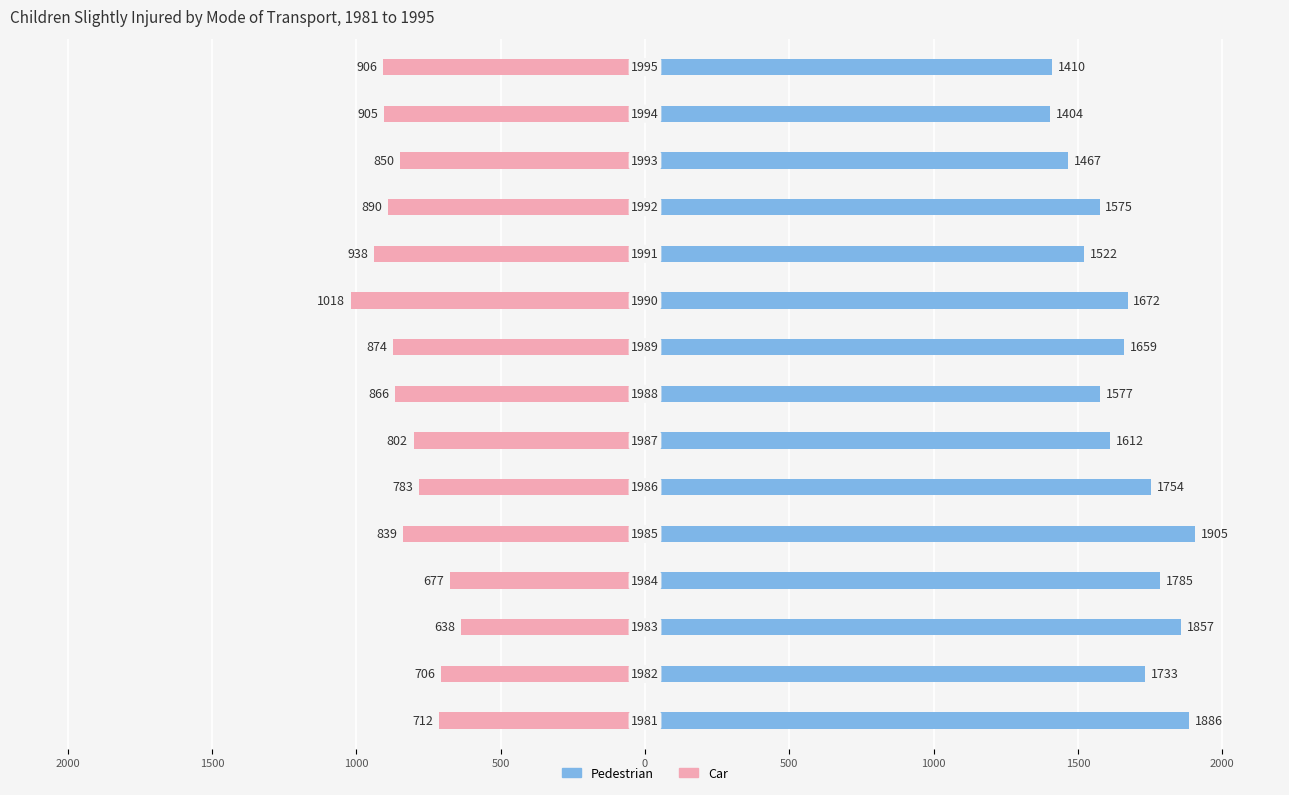

How many groups of bars are there?

15